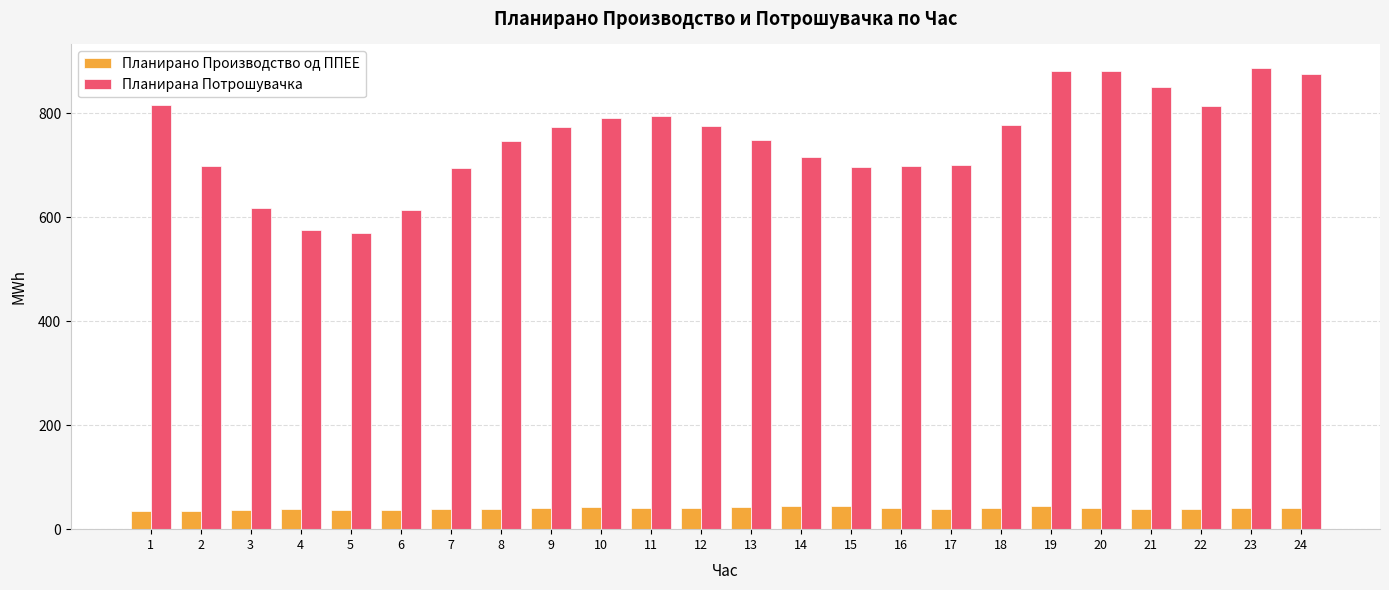

The value of Планирано Производство од ППЕЕ at 12 is 10.0. True or false?

False